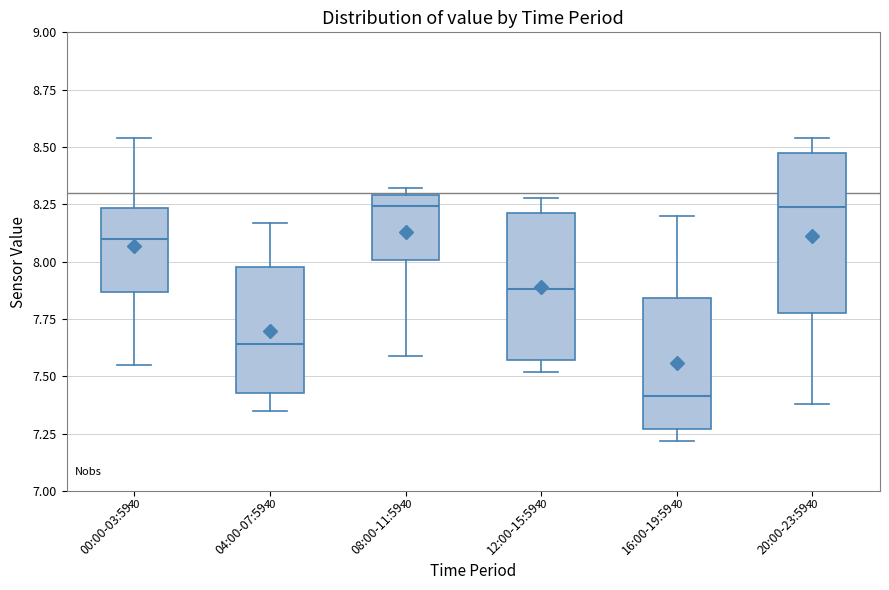

Reading left to right, read every box against the y-axis: the position of its median line, the range the box covers, and the ends of its whiskers. The values are not printed on the chart, so give them approximately, as read against the axis.

00:00-03:59: median 8.10, box 7.85 to 8.25, whiskers 7.55 to 8.55
04:00-07:59: median 7.65, box 7.45 to 8.00, whiskers 7.35 to 8.15
08:00-11:59: median 8.25, box 8.00 to 8.30, whiskers 7.60 to 8.30 (just above the box's upper edge)
12:00-15:59: median 7.90, box 7.55 to 8.20, whiskers 7.50 to 8.30
16:00-19:59: median 7.40, box 7.25 to 7.85, whiskers 7.20 to 8.20
20:00-23:59: median 8.25, box 7.80 to 8.45, whiskers 7.40 to 8.55